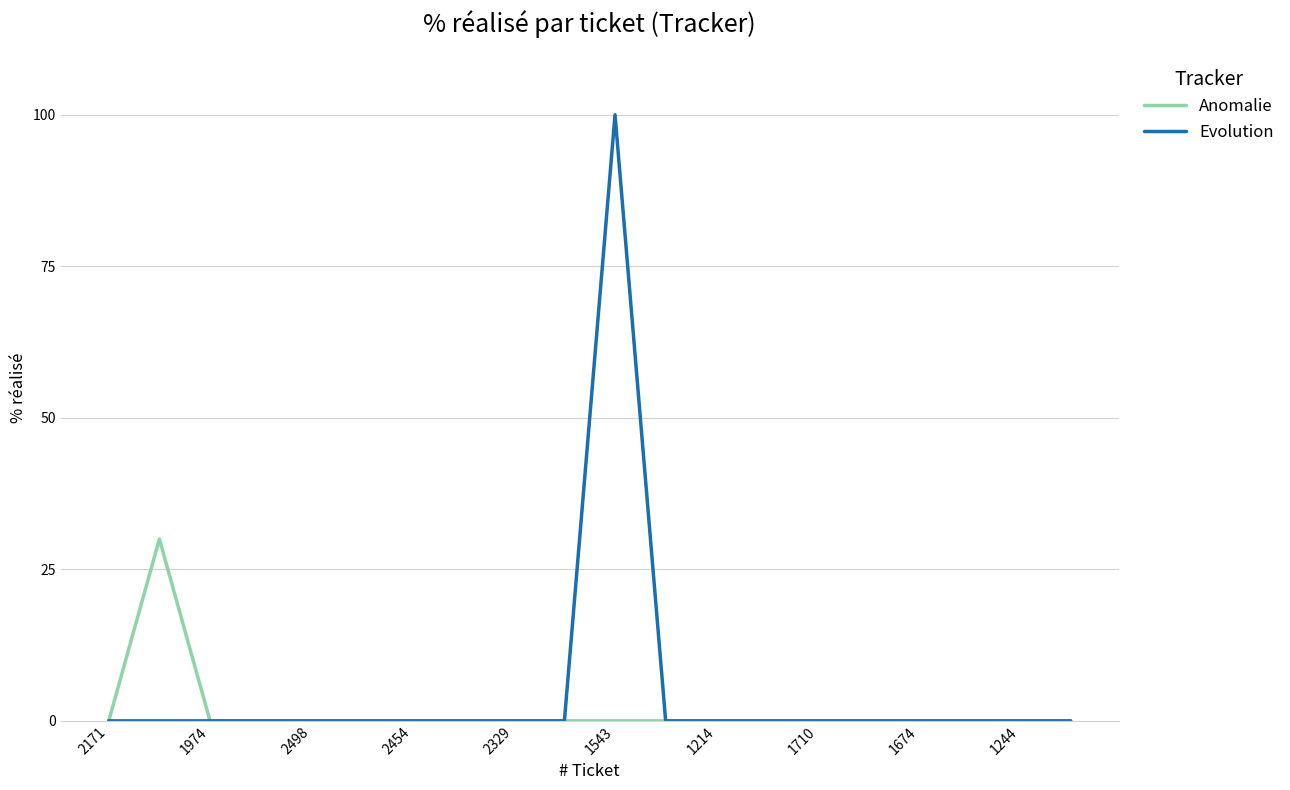

Does the chart have visible grid lines?

Yes